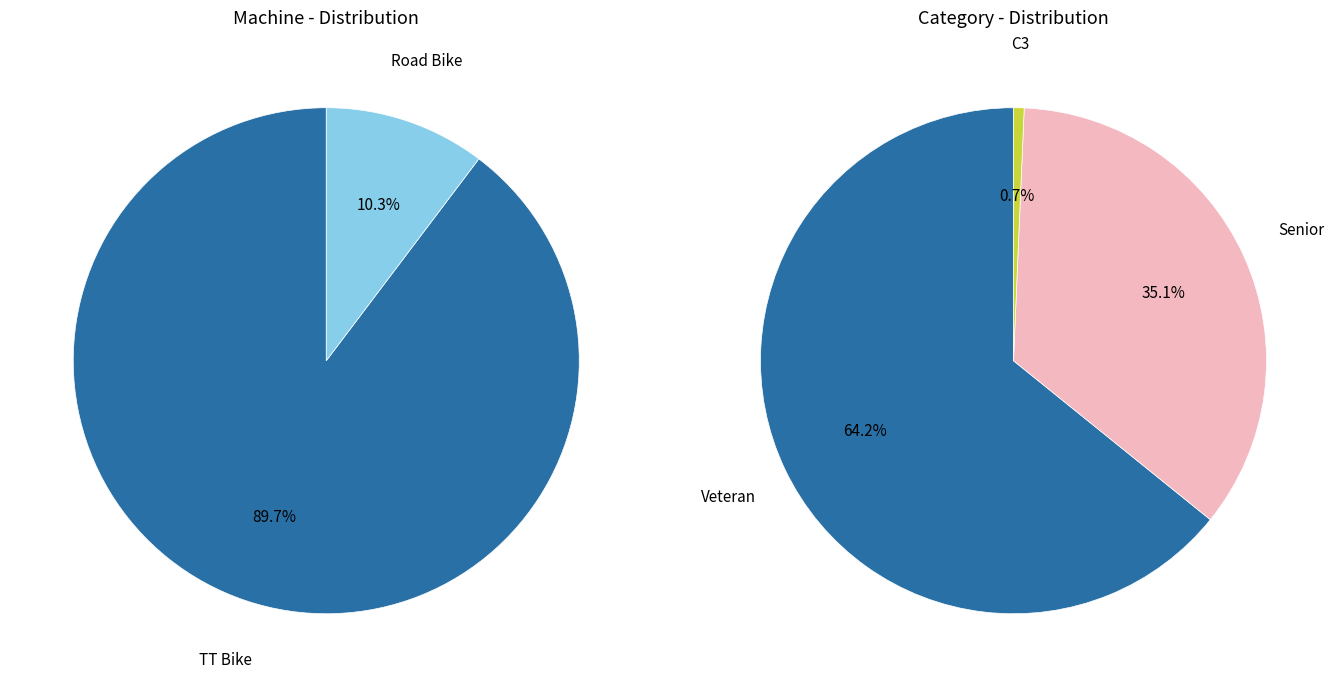

What portion of the pie excludes TT Bike?

10.3%